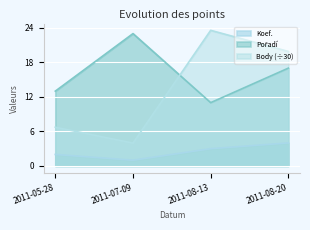

The Koef. series shows 1.0 at 2011-07-09. True or false?

True